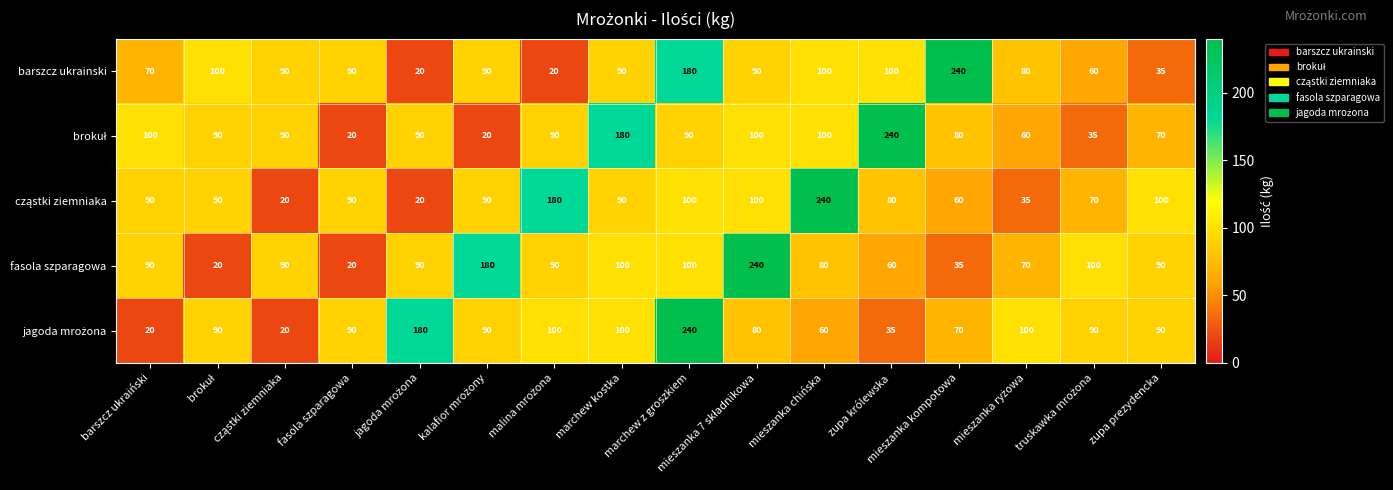

What is the sum of all barszcz ukrainski values?

1455